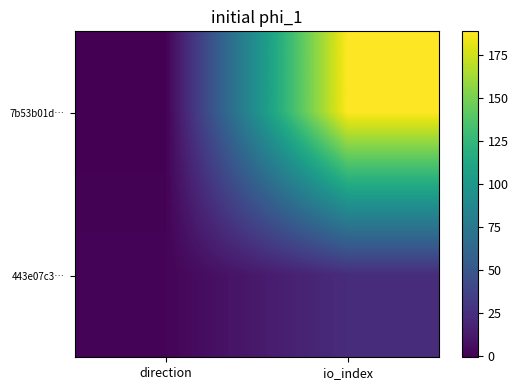

Reading left to right, transcribe all the data shown in this chart.

7b53b01d…: direction=-1	io_index=189
443e07c3…: direction=1	io_index=23